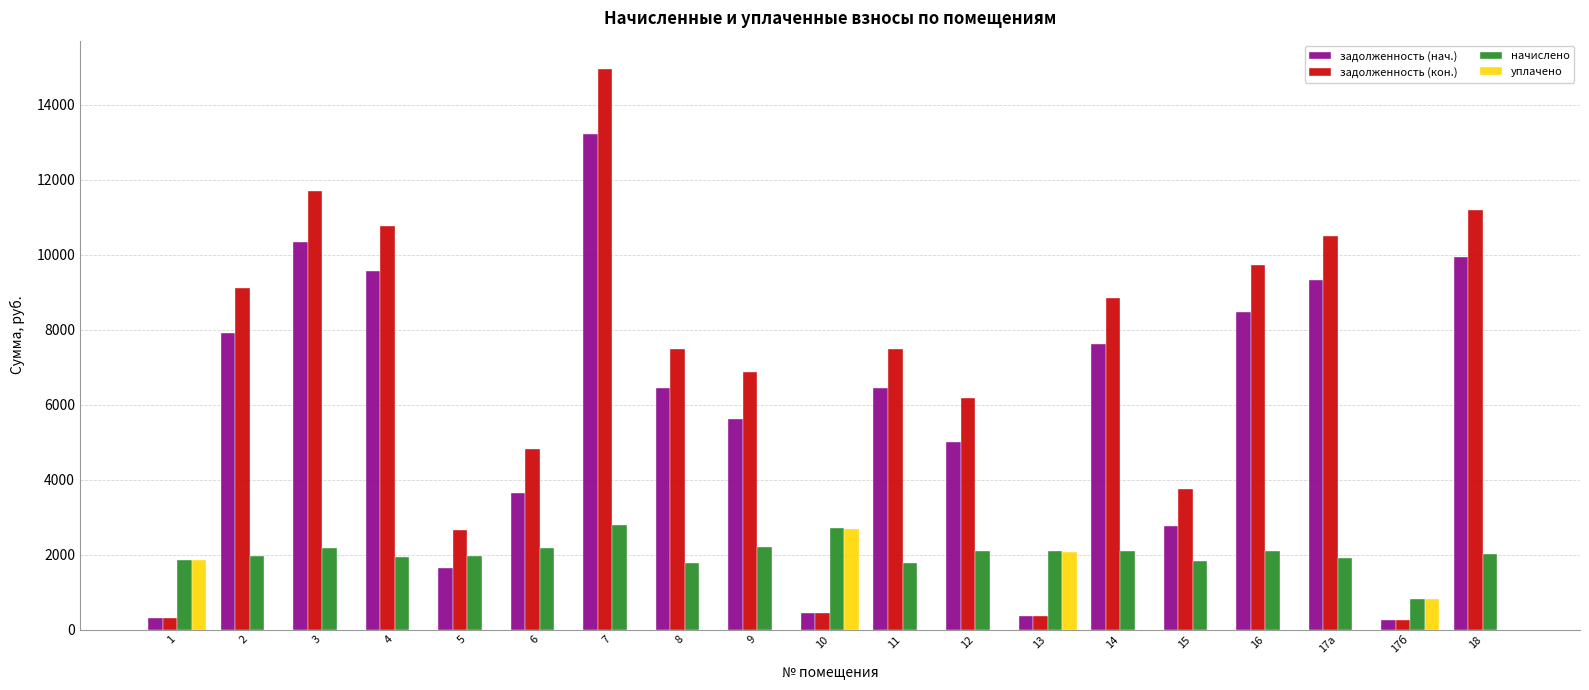

What is the maximum value for уплачено?

2685.5